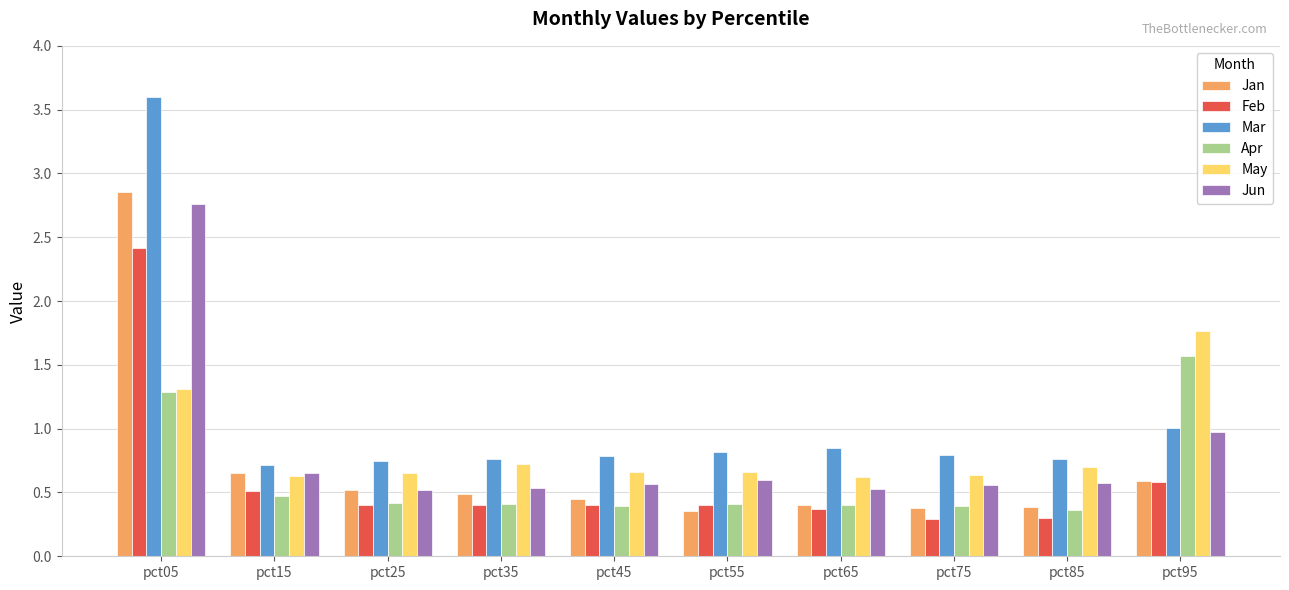

The Jan series shows 0.7 at pct35. True or false?

False